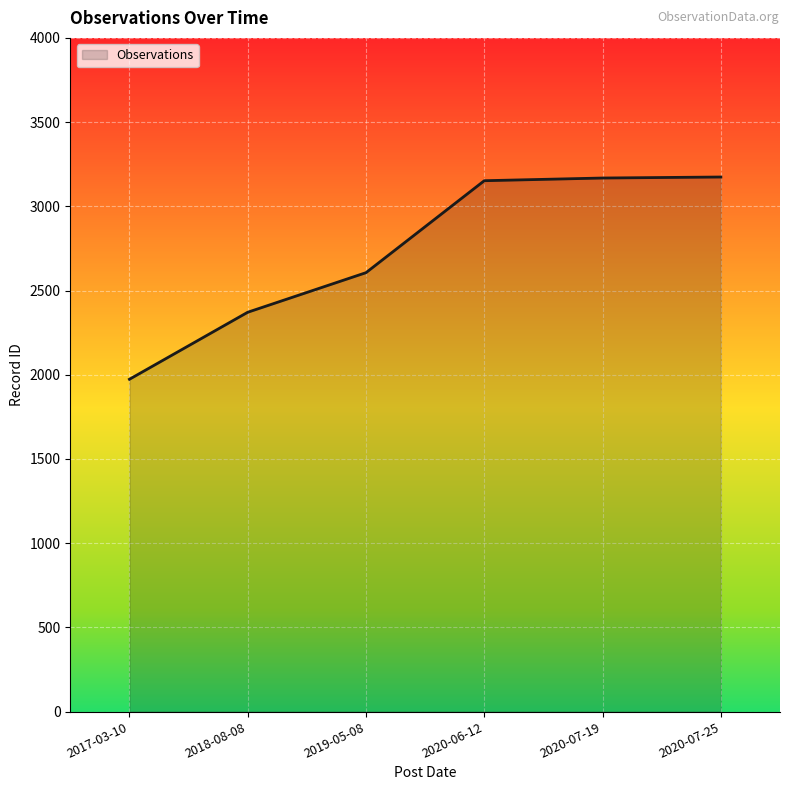

What value does the data have at 2018-08-08, to the nearest 100?

2400